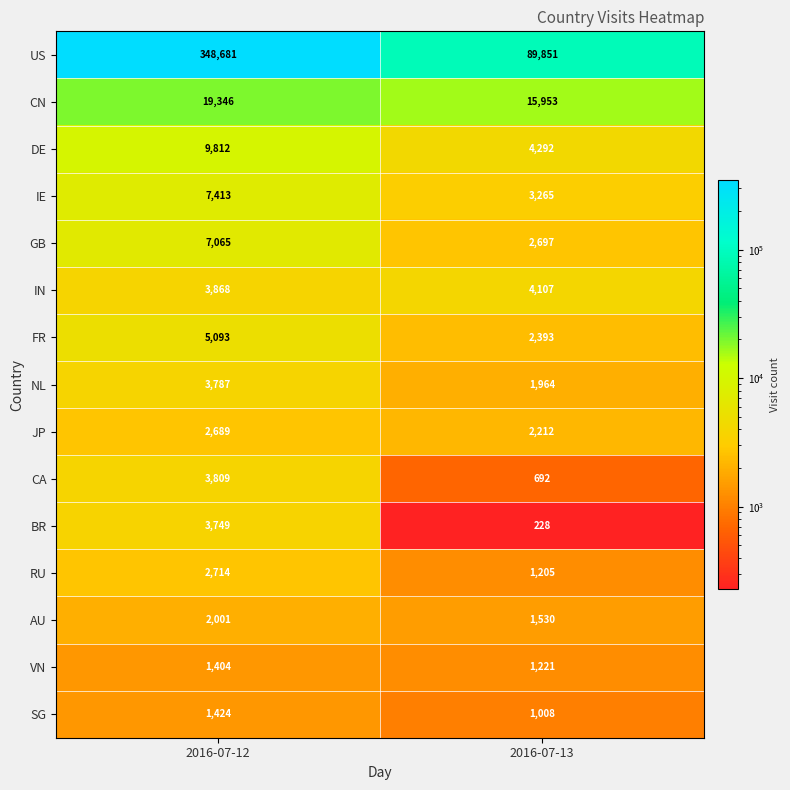

Between 2016-07-12 and 2016-07-13, which series saw the biggest shift?

US